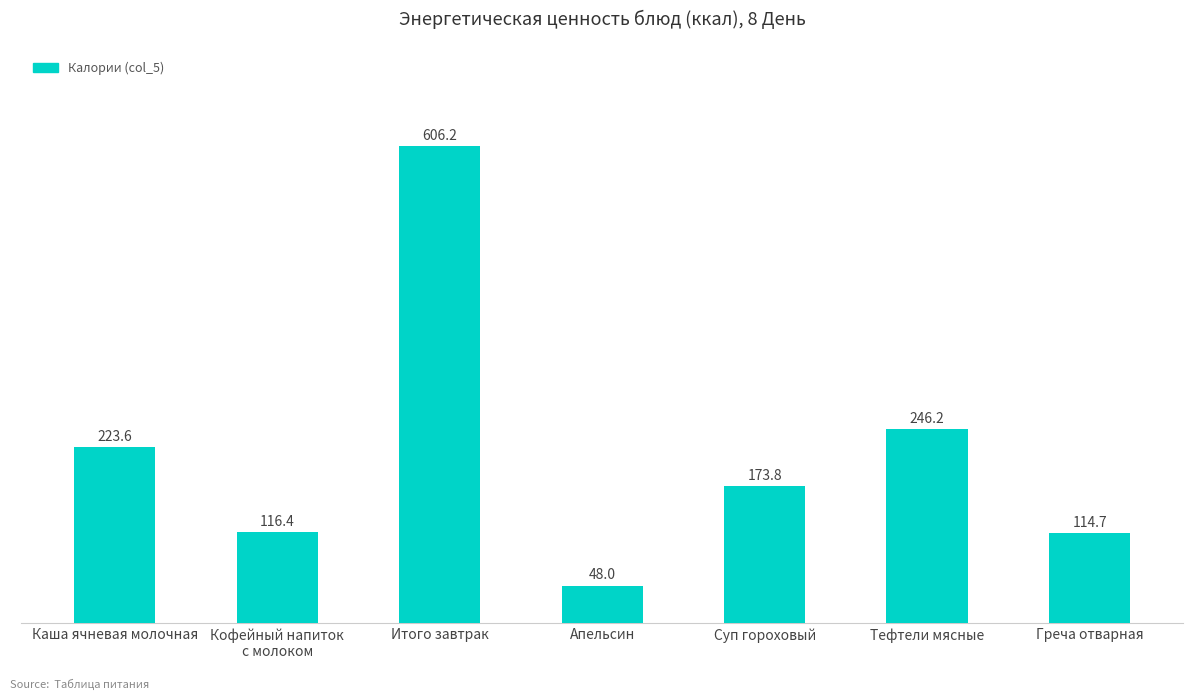

What is the value of the 6th bar from the left?

246.2